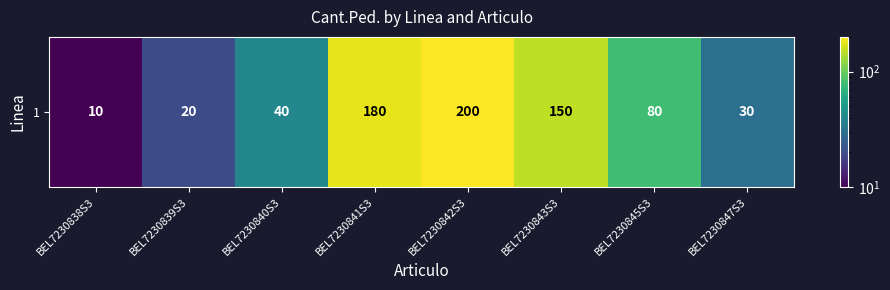

The value at BEL7230838S3 is 10. True or false?

True